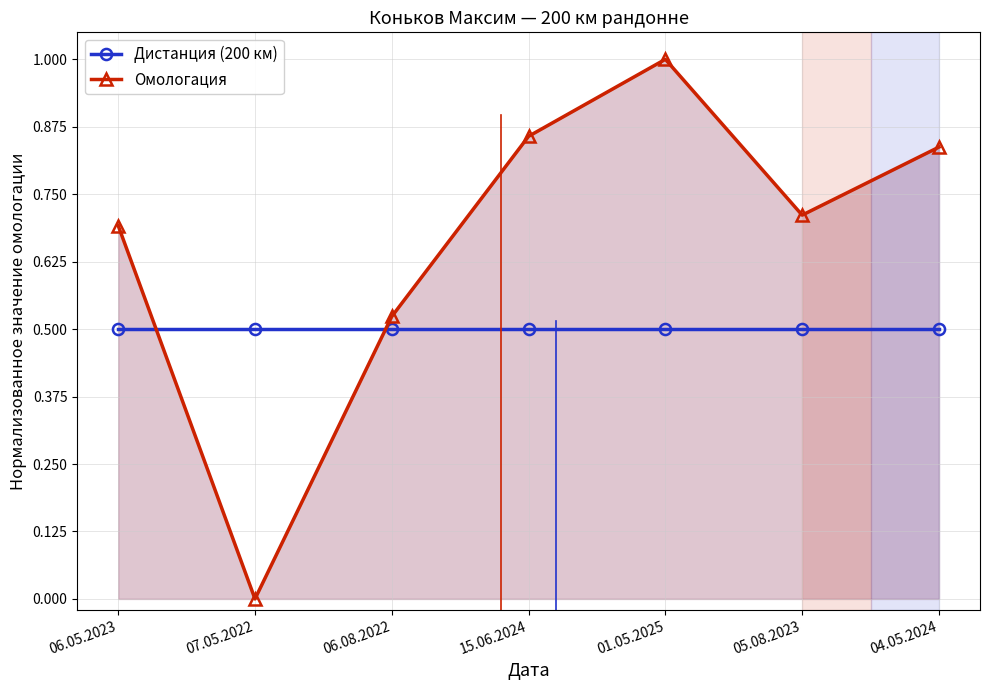

True or false: Дистанция (200 км) has more than 1 interior local peaks.

False